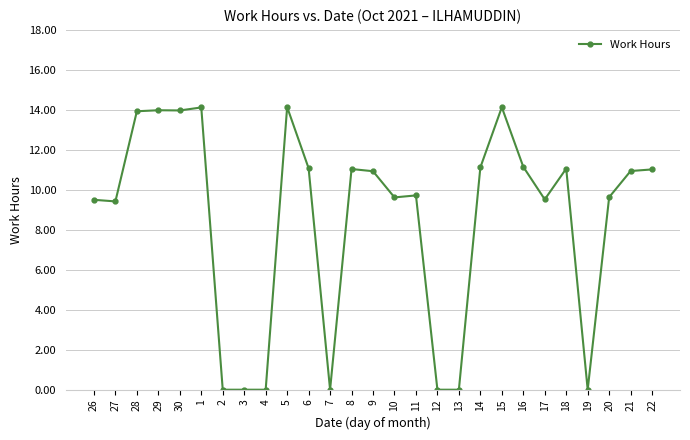

Is it true that the value at 30 is 14.0?

True